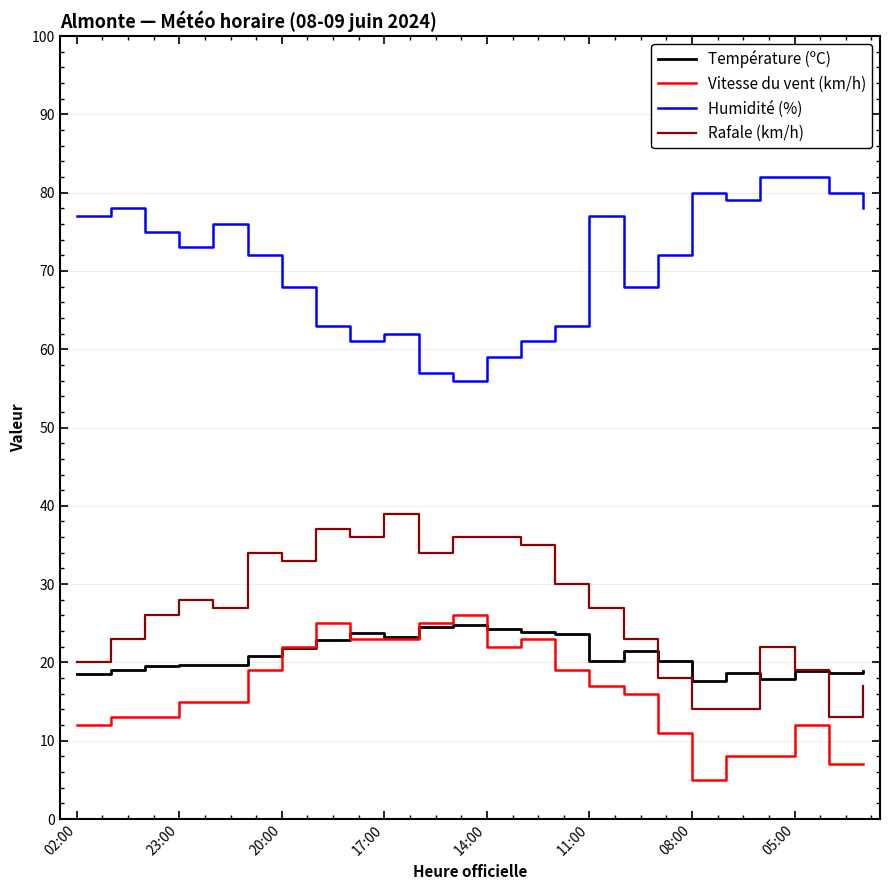

What is the minimum value for Humidité (%)?

56.0